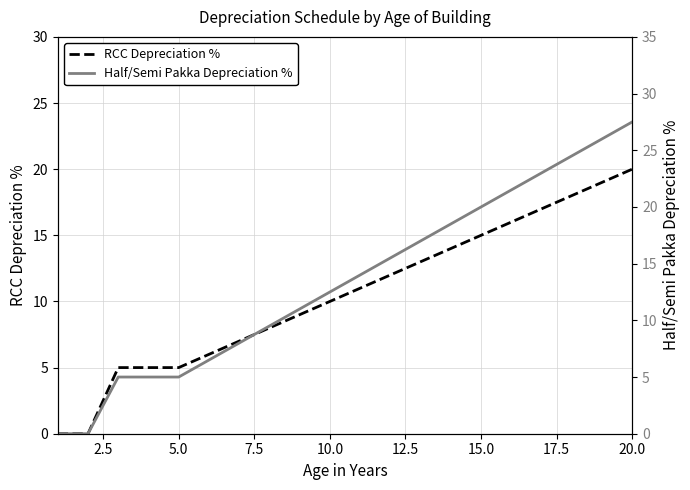

What is the difference between the maximum and minimum values in the Half/Semi Pakka Depreciation % series?

27.5